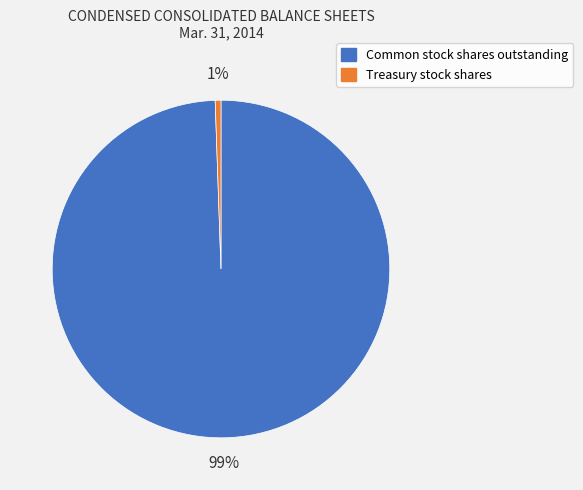

True or false: Common stock shares outstanding accounts for 85% of the total.

False